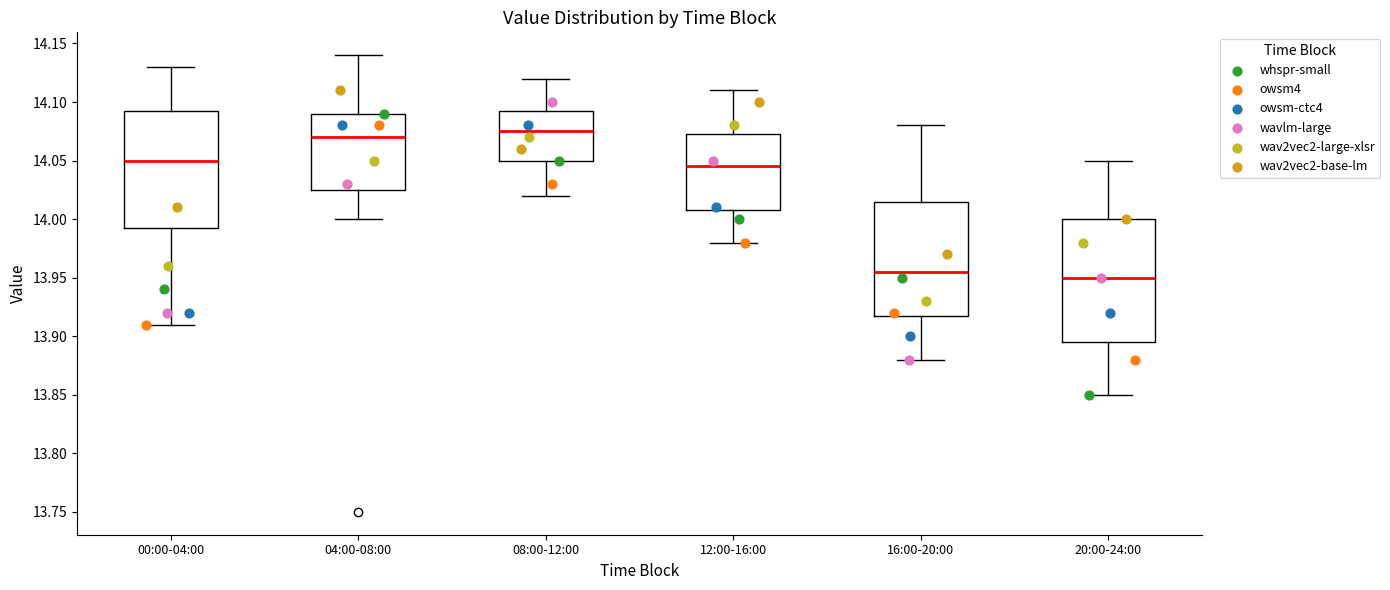

Reading left to right, transcribe this box plot: for each box, give where its median line is, the range the box spans, and where its two whiskers end, as read against the y-axis. The values are not printed on the chart, so give them approximately, as read against the axis.

00:00-04:00: median 14.050, box 13.995 to 14.095, whiskers 13.910 to 14.130
04:00-08:00: median 14.070, box 14.025 to 14.090, whiskers 14.000 to 14.140
08:00-12:00: median 14.075, box 14.050 to 14.095, whiskers 14.020 to 14.120
12:00-16:00: median 14.045, box 14.010 to 14.075, whiskers 13.980 to 14.110
16:00-20:00: median 13.955, box 13.920 to 14.015, whiskers 13.880 to 14.080
20:00-24:00: median 13.950, box 13.895 to 14.000, whiskers 13.850 to 14.050